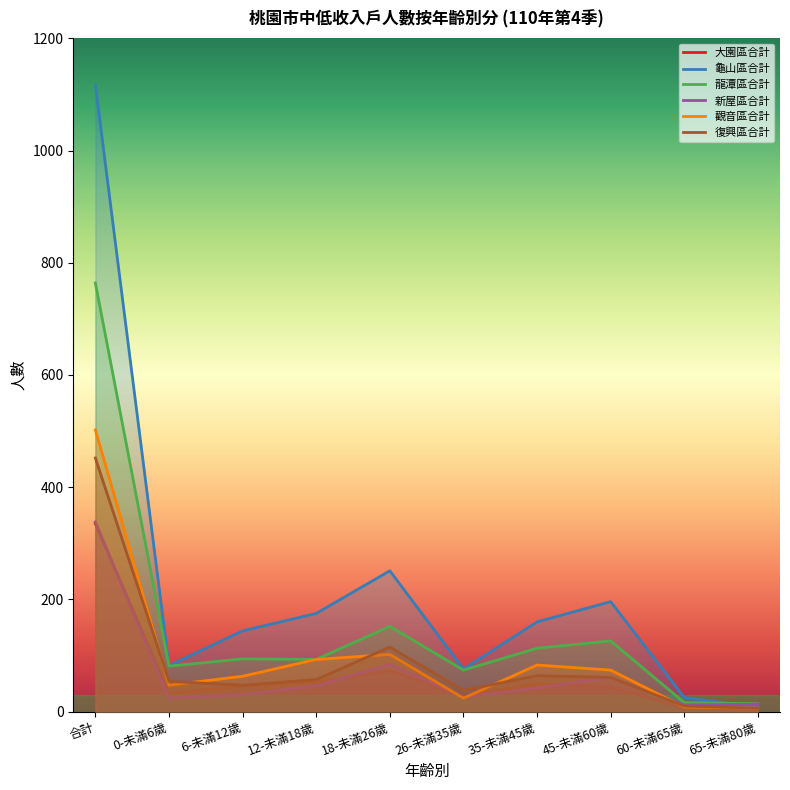

Which series changed the most between 0-未滿6歲 and 60-未滿65歲?

龍潭區合計